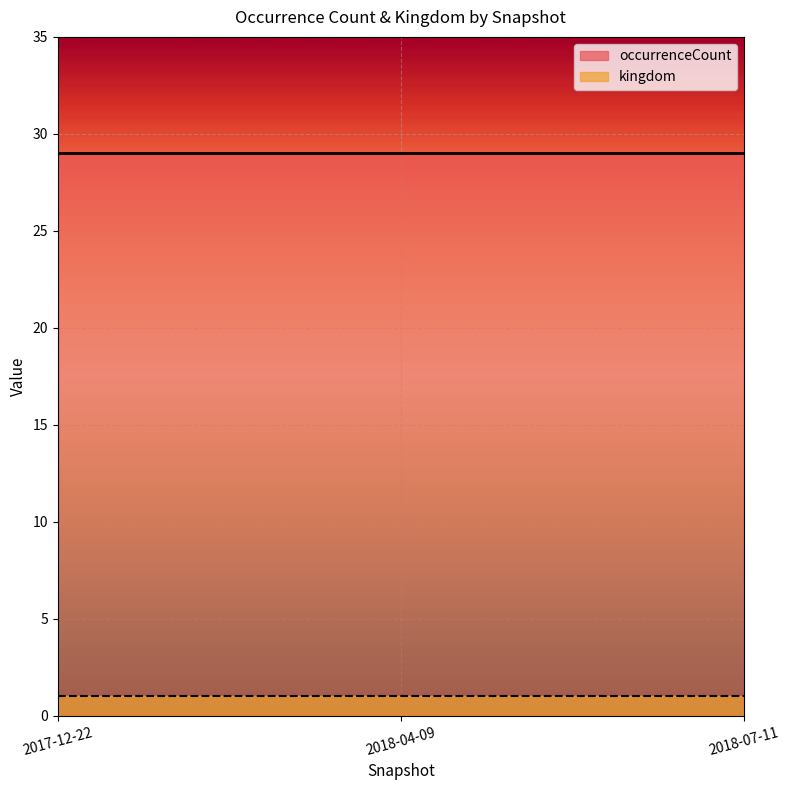

What is the spread (max minus min) of values at 2017-12-22?

28